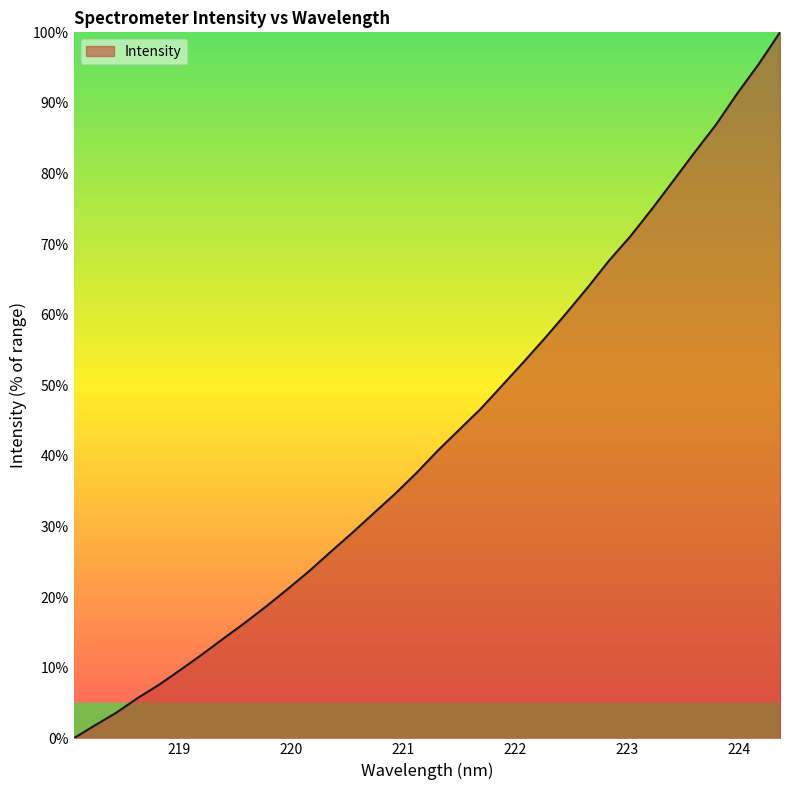

What is the difference between the maximum and minimum values?

100.0